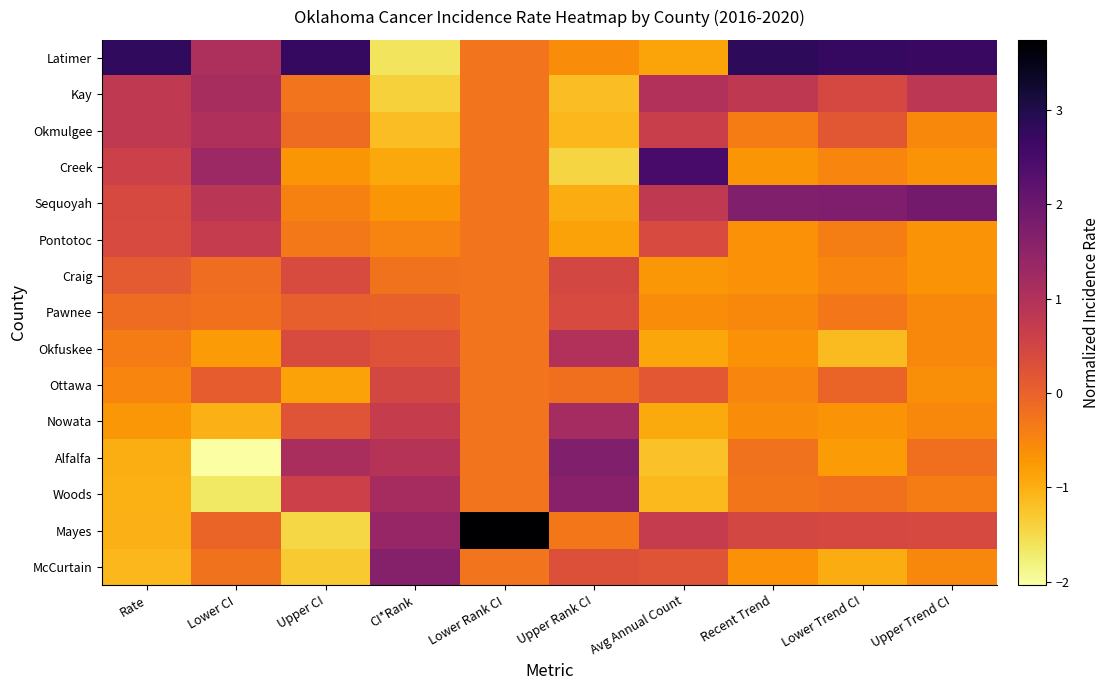

What is the spread (max minus min) of values at Upper CI?

4.2